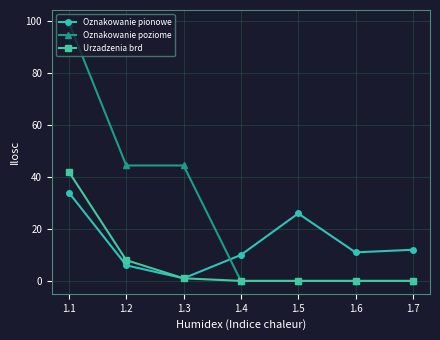

Which series has the largest range (max minus min)?

Oznakowanie poziome